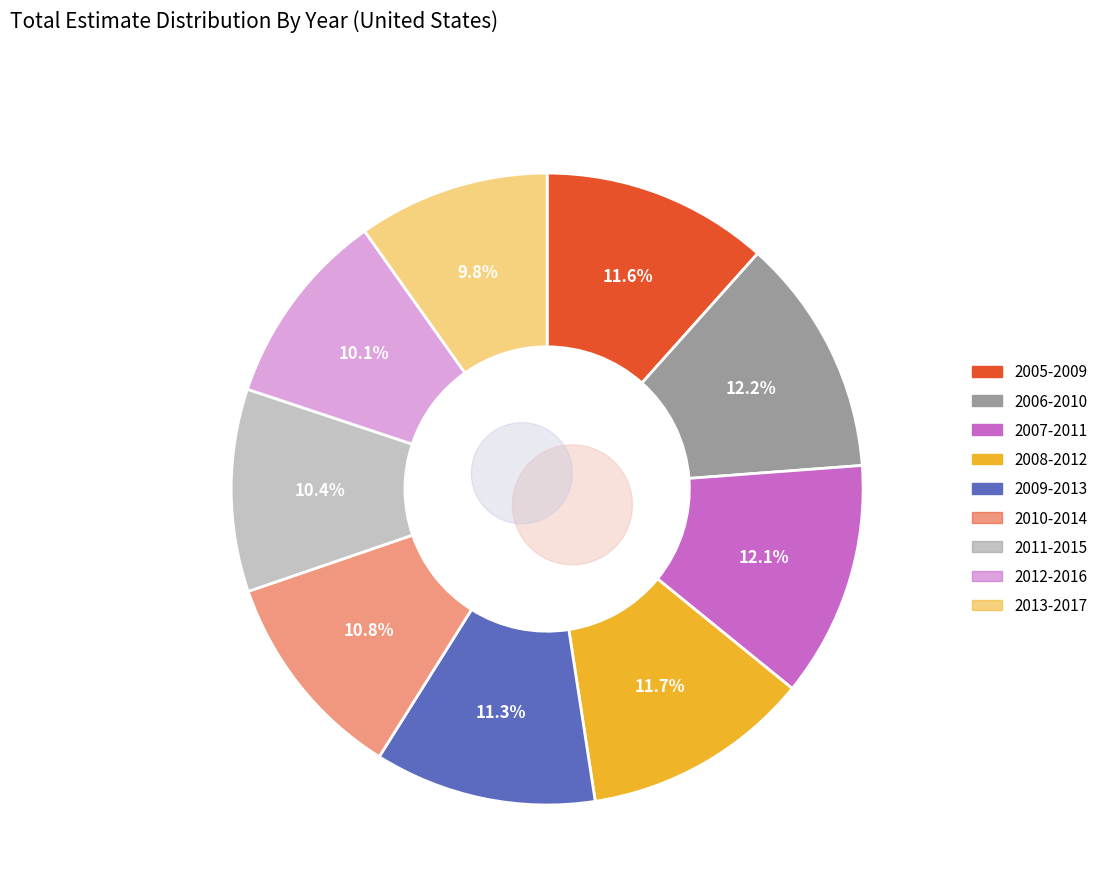

To the nearest percent, what is the difference between the 2005-2009 and 2013-2017 slice percentages?

2%